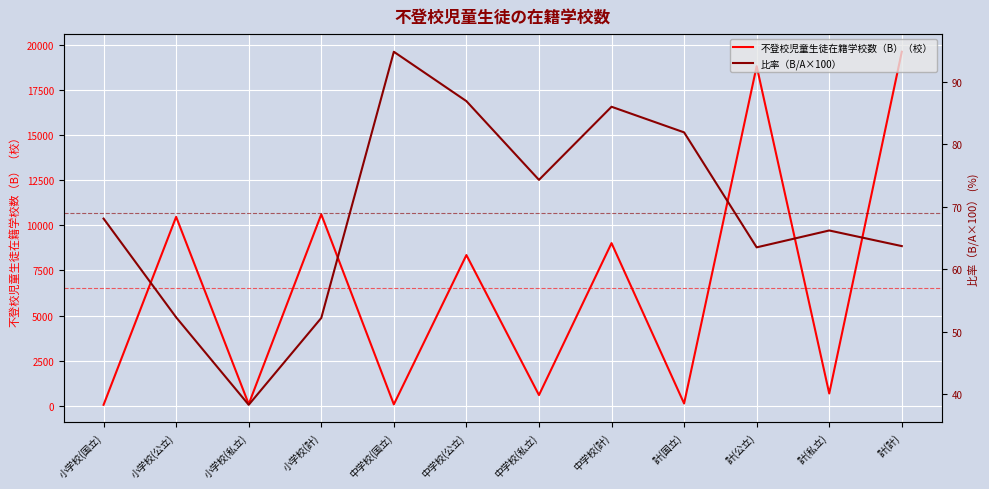

What is the approximate value of 不登校児童生徒在籍学校数（B）（校） at 計(国立)?

122